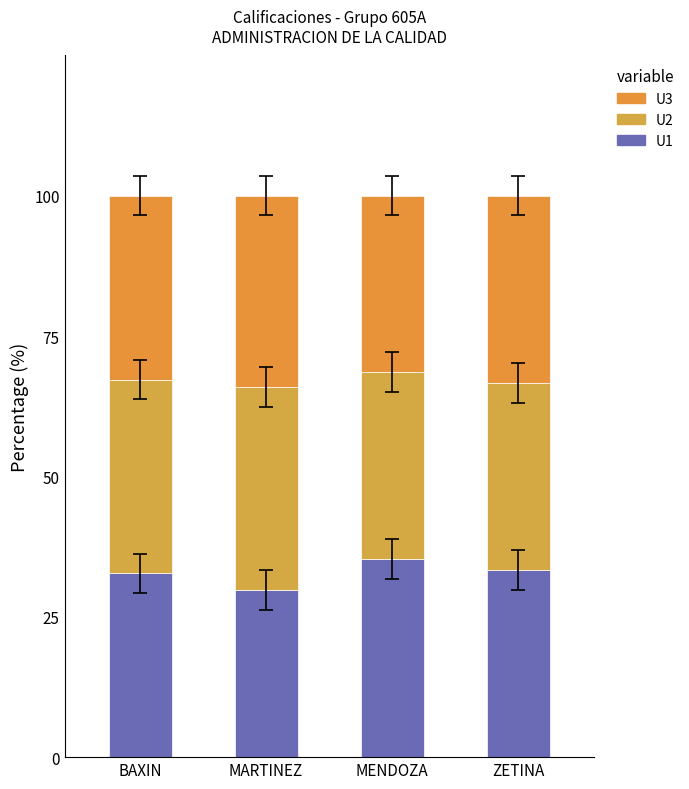

List the series in order of their peak value, highest first.

U2, U1, U3